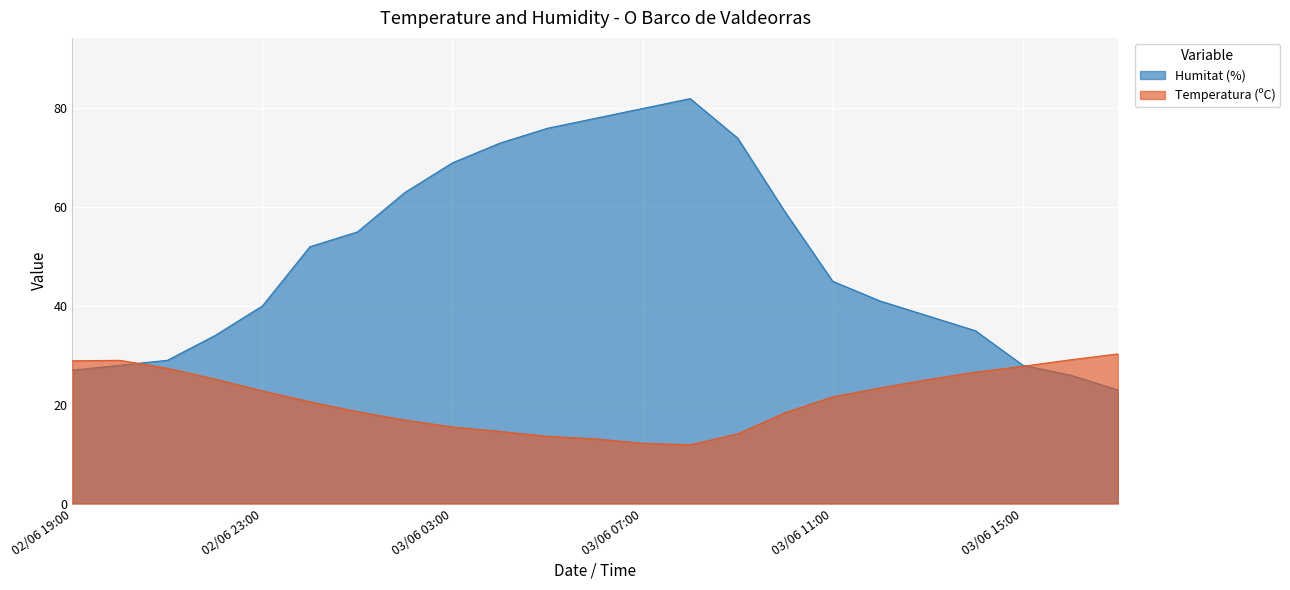

Is it true that Humitat (%) equals 23.1 at 03/06 03:00?

False